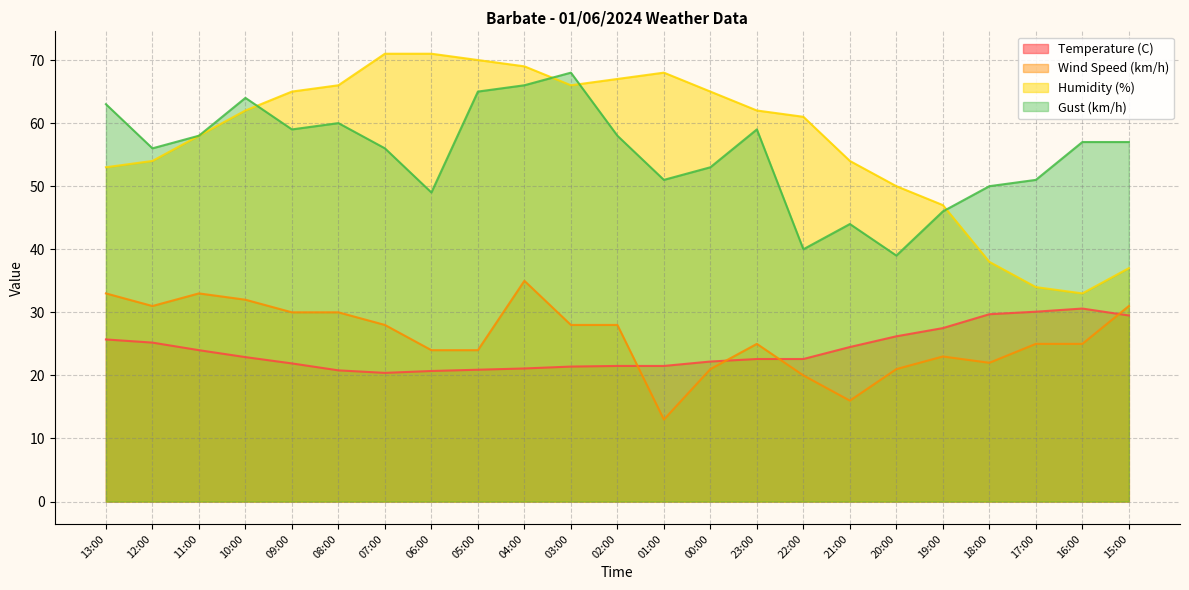

Reading left to right, transcribe all the data shown in this chart.

Temperature (C): 25.7	25.2	24.0	22.9	21.9	20.8	20.4	20.7	20.9	21.1	21.4	21.5	21.5	22.2	22.6	22.6	24.5	26.2	27.5	29.7	30.1	30.6	29.5
Wind Speed (km/h): 33.0	31.0	33.0	32.0	30.0	30.0	28.0	24.0	24.0	35.0	28.0	28.0	13.0	21.0	25.0	20.0	16.0	21.0	23.0	22.0	25.0	25.0	31.0
Humidity (%): 53.0	54.0	58.0	62.0	65.0	66.0	71.0	71.0	70.0	69.0	66.0	67.0	68.0	65.0	62.0	61.0	54.0	50.0	47.0	38.0	34.0	33.0	37.0
Gust (km/h): 63.0	56.0	58.0	64.0	59.0	60.0	56.0	49.0	65.0	66.0	68.0	58.0	51.0	53.0	59.0	40.0	44.0	39.0	46.0	50.0	51.0	57.0	57.0